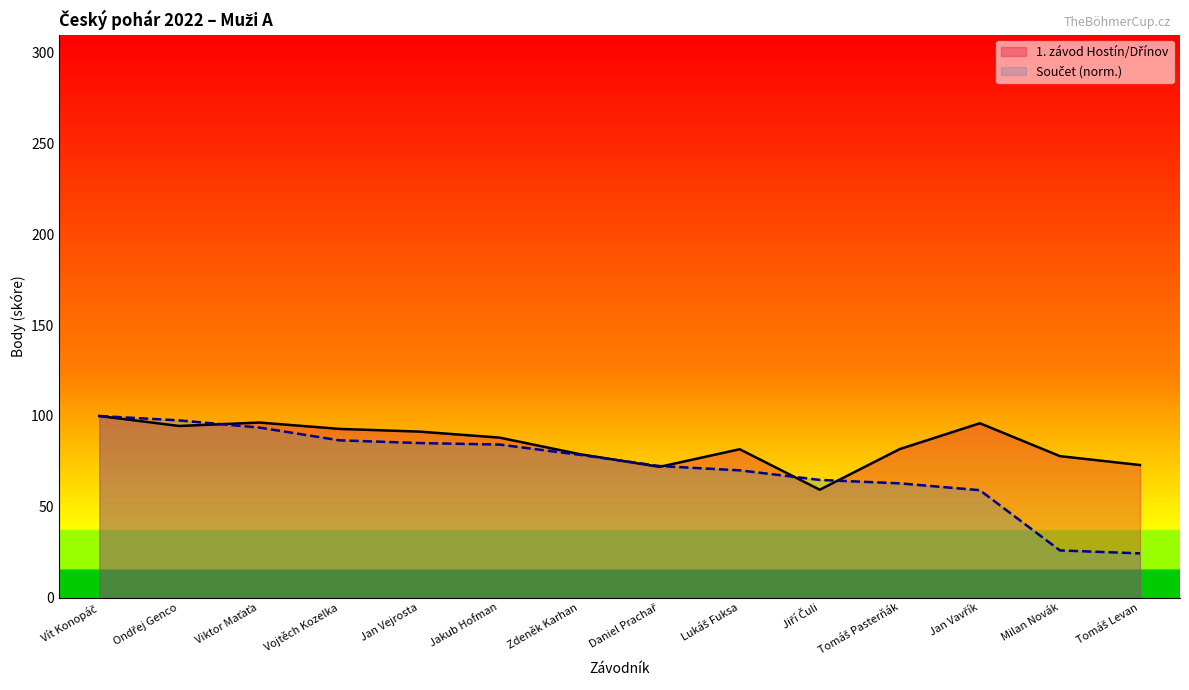

What is the change in value from Jakub Hofman to Daniel Prachař?

-16.1